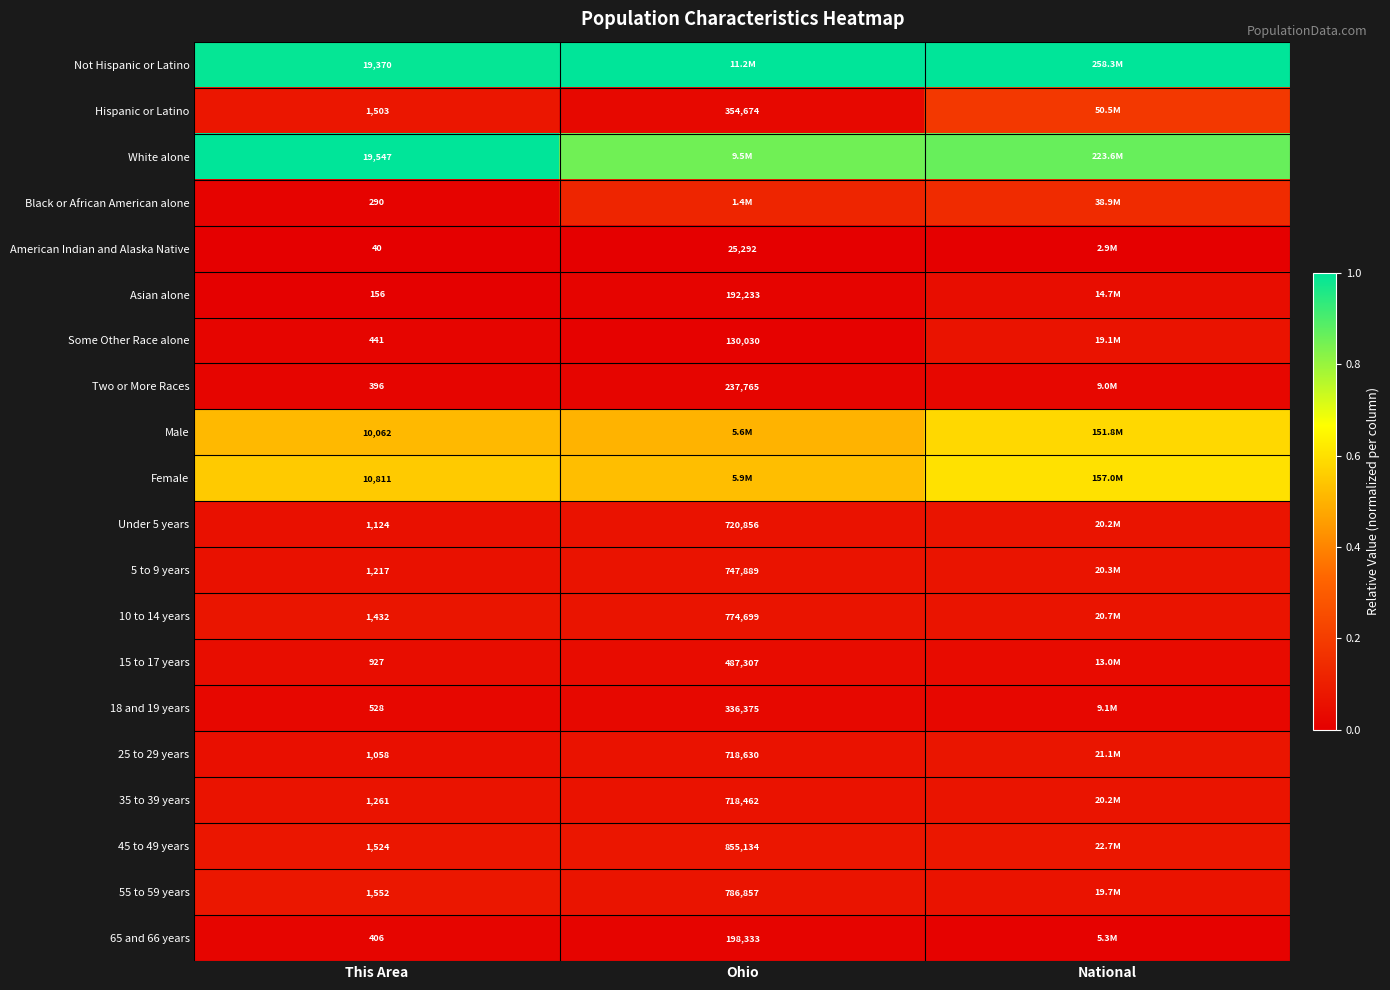

Count the number of categories in the chart.

3